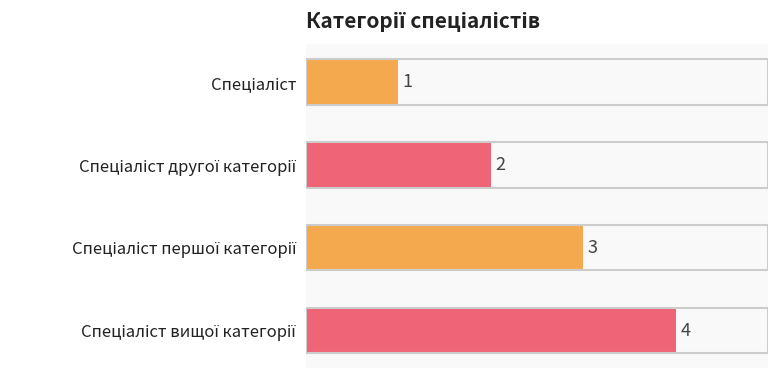

What is the difference between the maximum and minimum values?

3